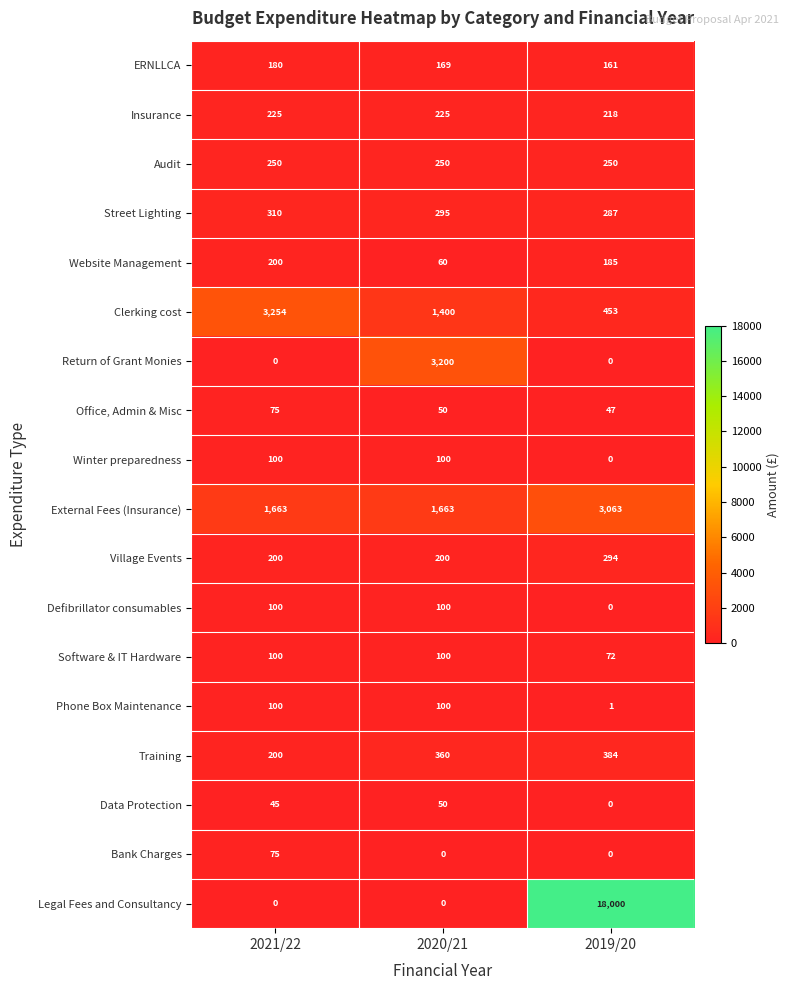

How many values in the External Fees (Insurance) series exceed 1663?

1